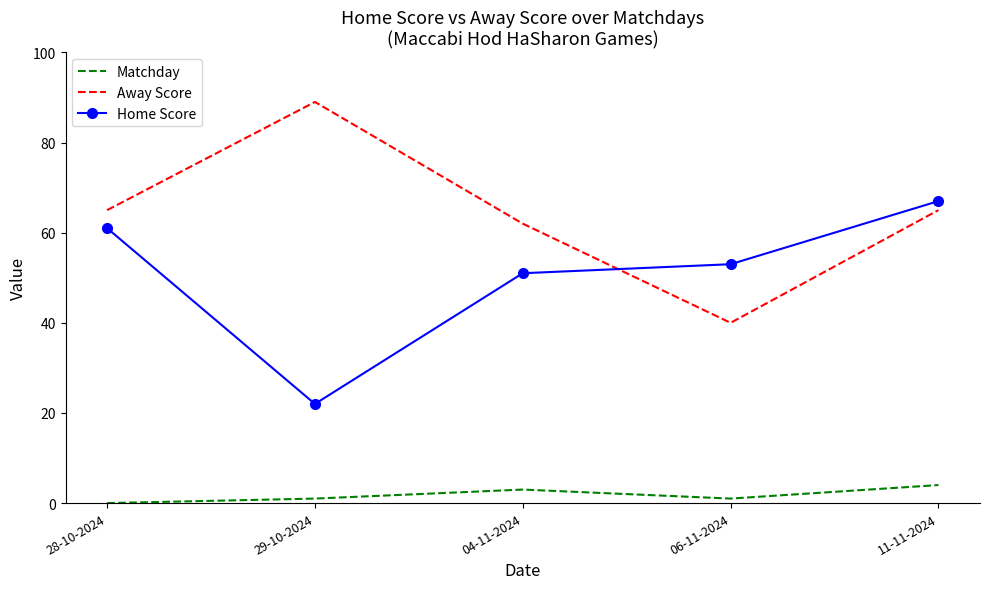

What position from the right is 28-10-2024?

5